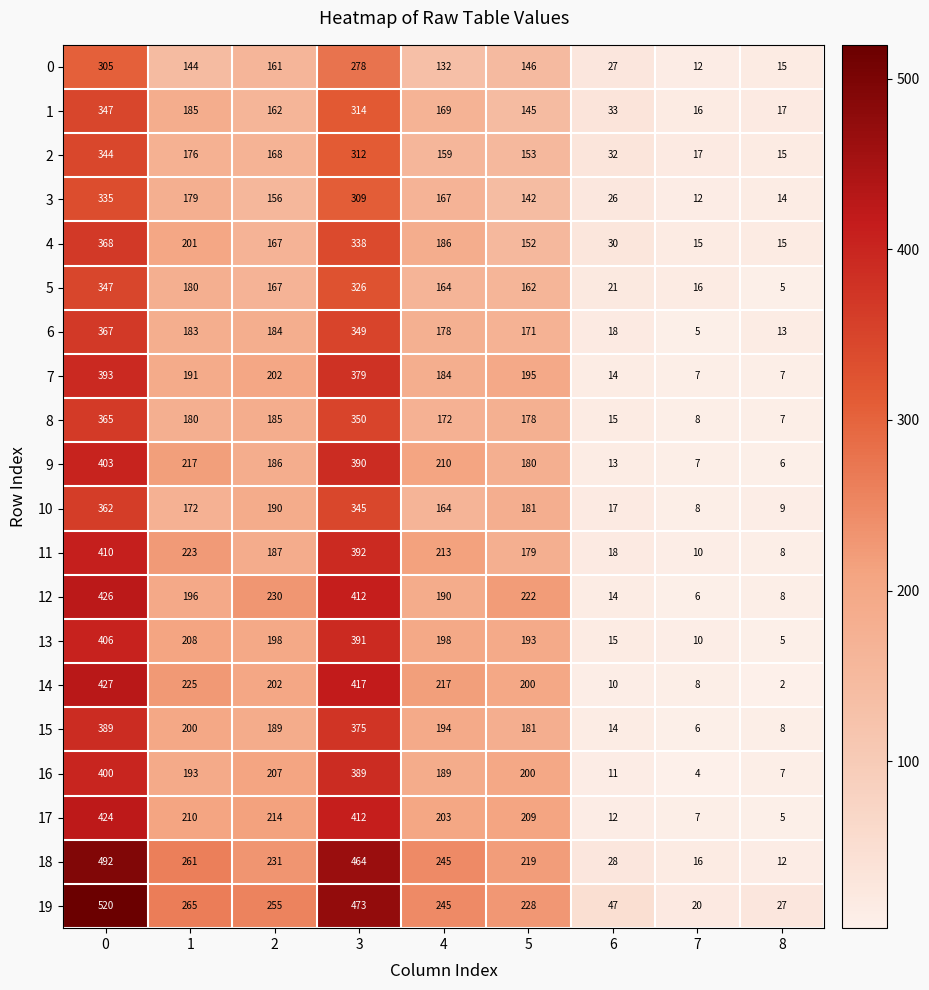

Which series has the largest total across all categories?

19